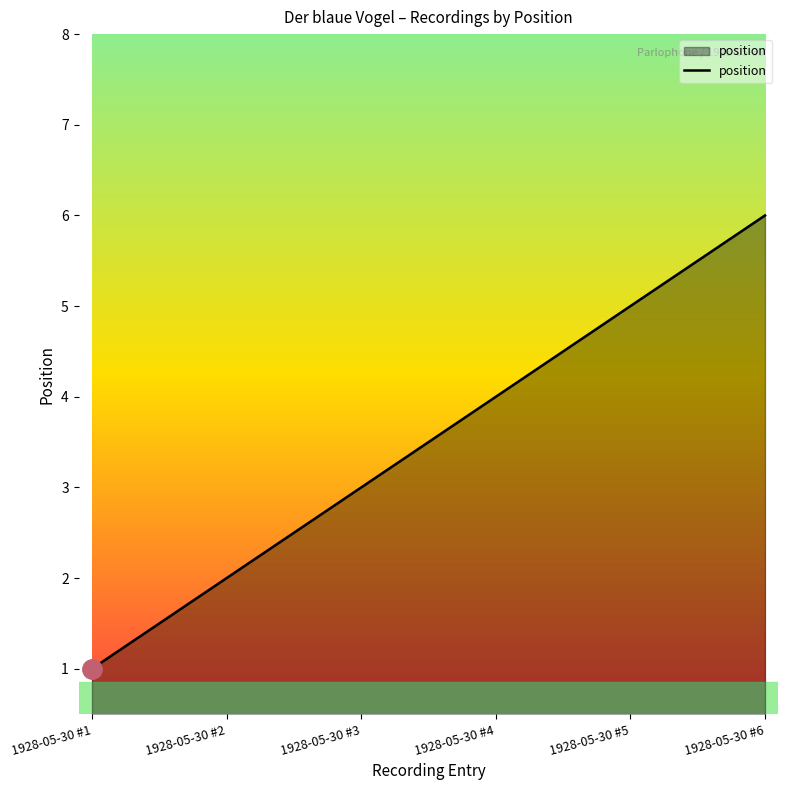

Reading right to left, list all the values displayed in this chart.

1928-05-30 #6=6	1928-05-30 #5=5	1928-05-30 #4=4	1928-05-30 #3=3	1928-05-30 #2=2	1928-05-30 #1=1